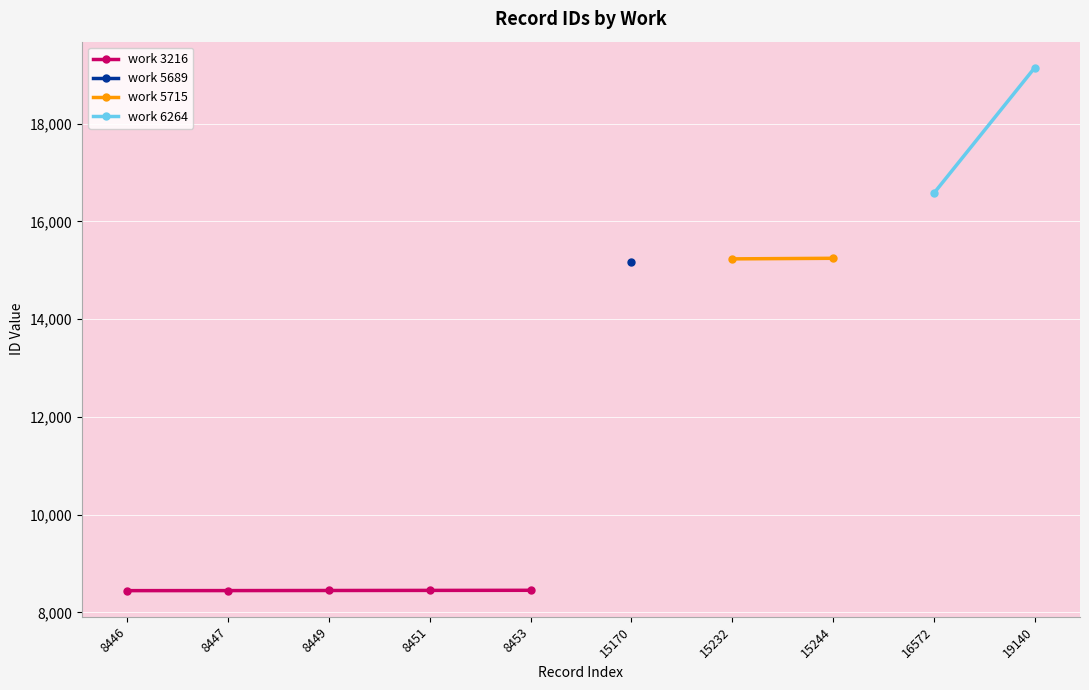

Between 5689 and 6264, which is larger?

6264